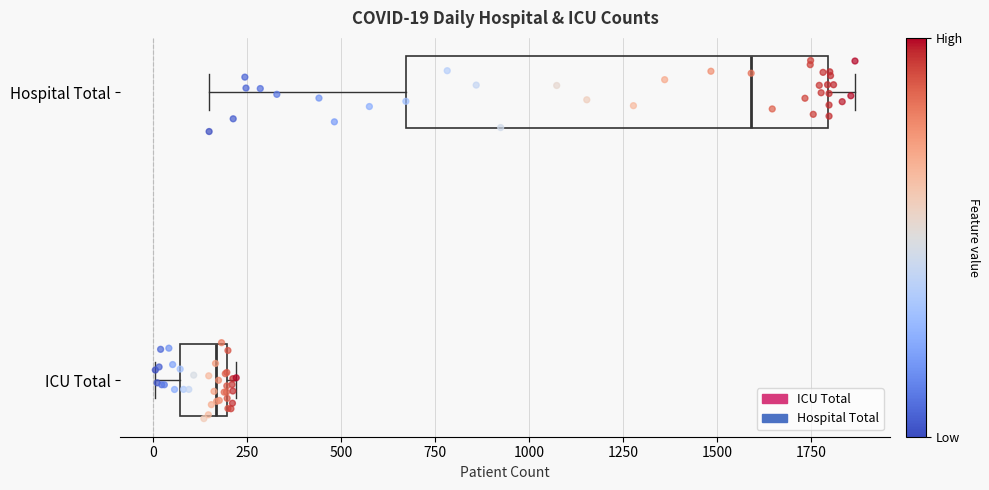

Which box is the widest, from its left edge to its right edge?

Hospital Total